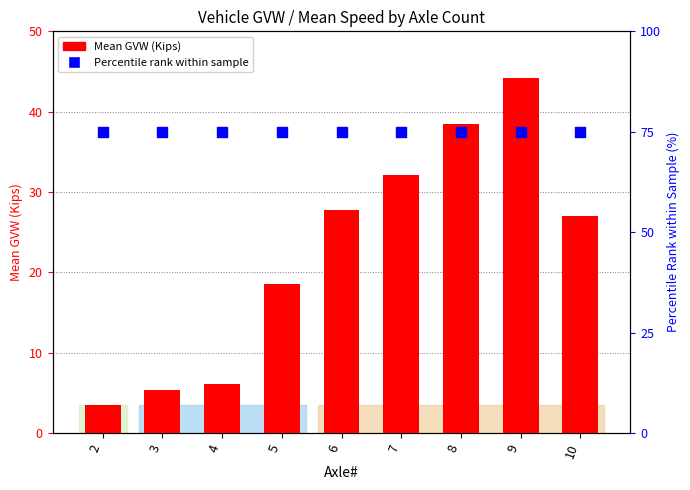

What are all the series names shown in the legend?

Mean GVW (Kips), Percentile rank within sample